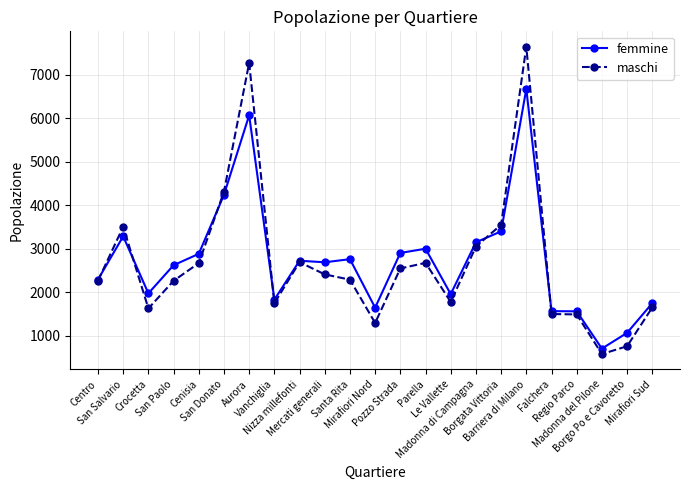

What is the difference between the femmine values at Santa Rita and Barriera di Milano?

3914